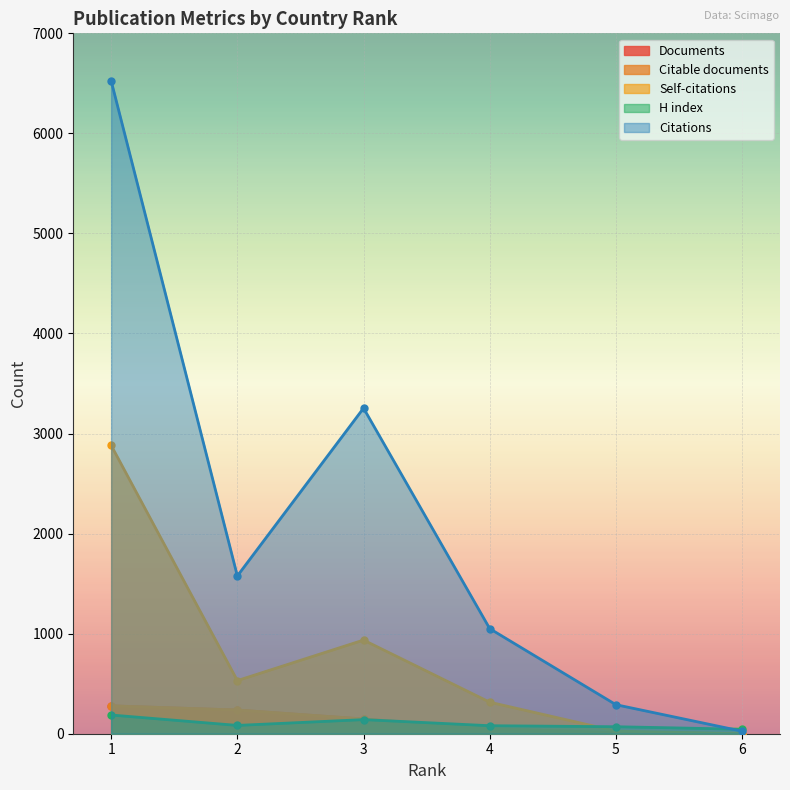

How many data points in Self-citations are less than 531?

3